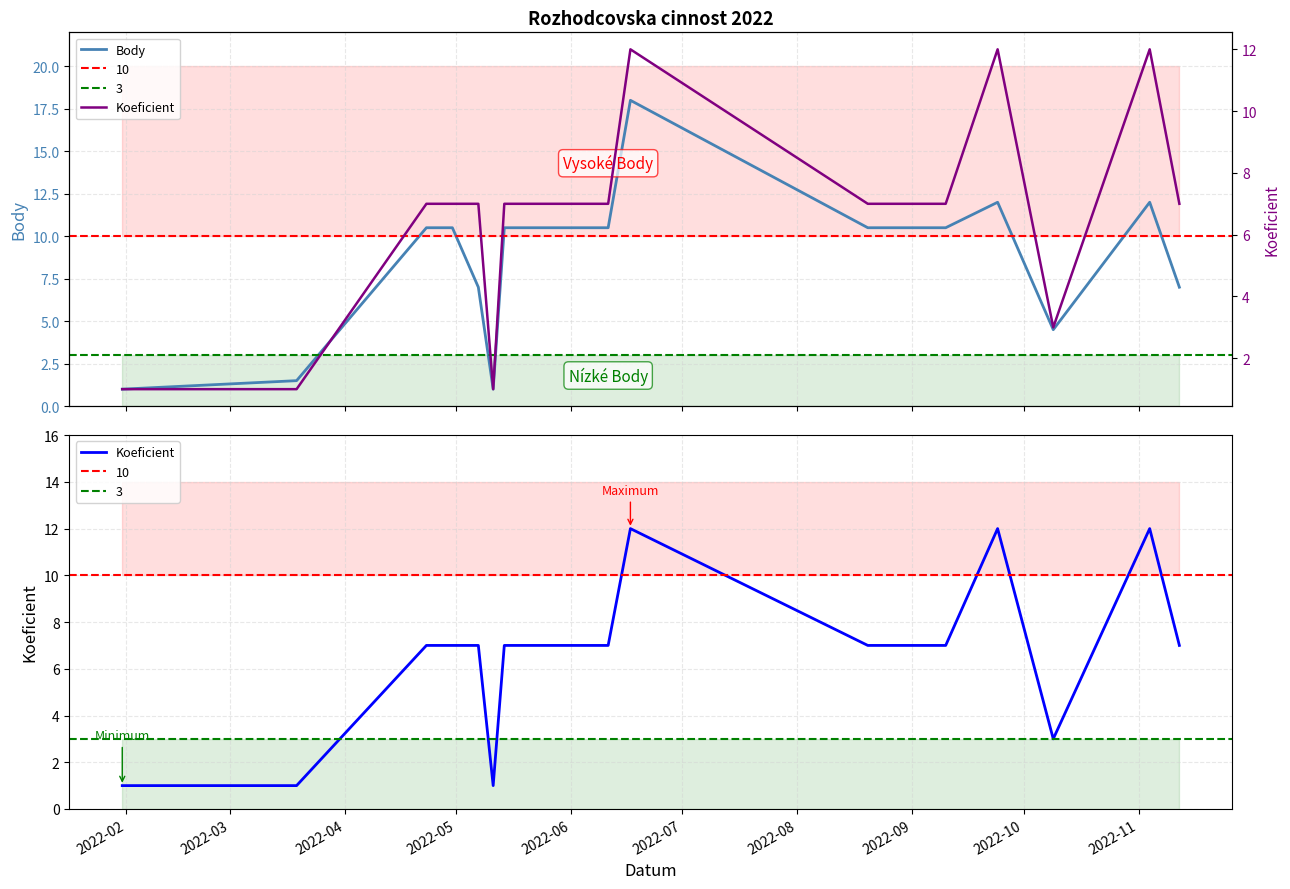

Which series has the largest range (max minus min)?

Body